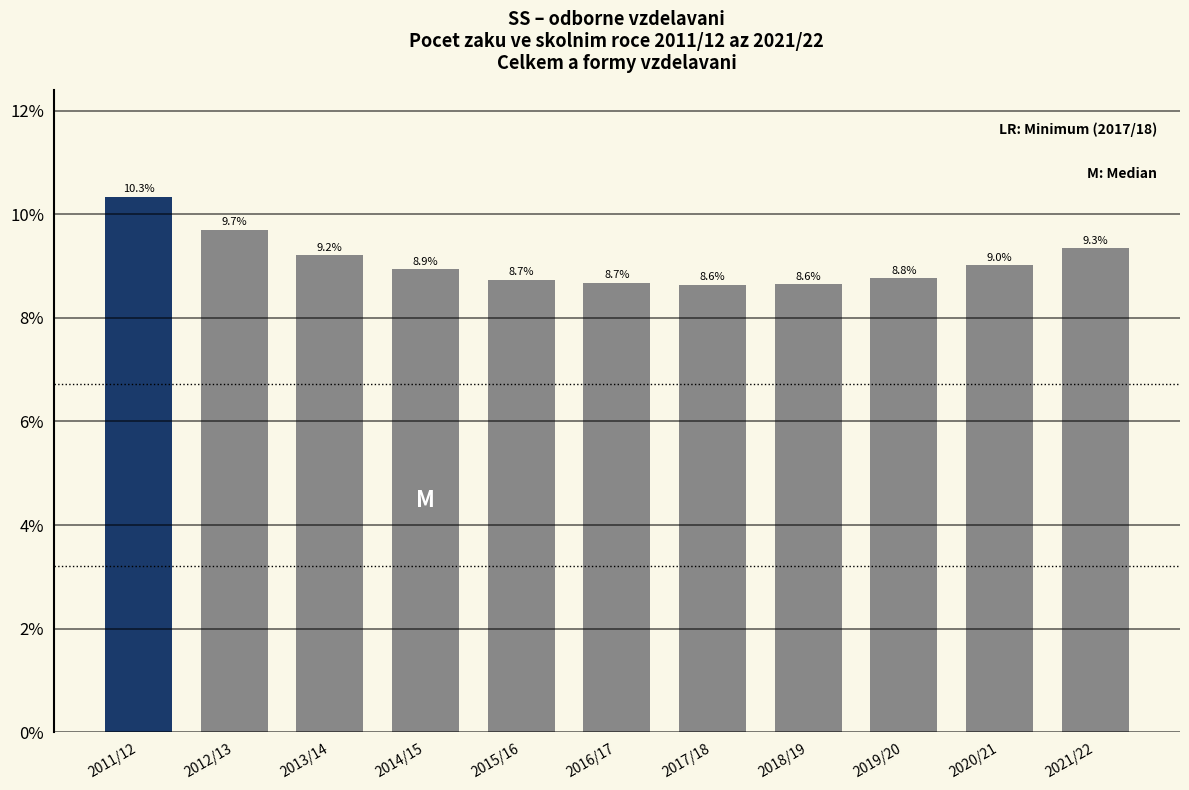

Reading right to left, what are all the values shown in this chart?

2021/22=9.3	2020/21=9.0	2019/20=8.8	2018/19=8.6	2017/18=8.6	2016/17=8.7	2015/16=8.7	2014/15=8.9	2013/14=9.2	2012/13=9.7	2011/12=10.3